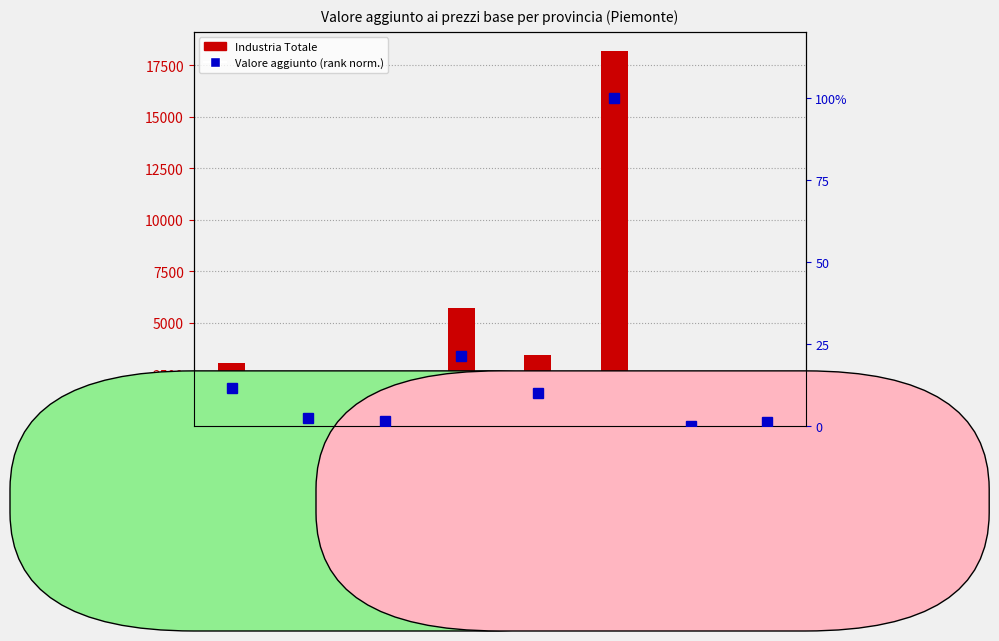

Reading right to left, extract all data points from this chart.

Industria Totale: Vercelli=1508.6	Verbano C.O.=867.2	Torino=18201.8	Novara=3463.3	Cuneo=5740.6	Biella=1410.2	Asti=1462.6	Alessandria=3065.6
Valore aggiunto Totale (rank): Vercelli=1.3	Verbano C.O.=0.0	Torino=100.0	Novara=10.1	Cuneo=21.3	Biella=1.4	Asti=2.4	Alessandria=11.4